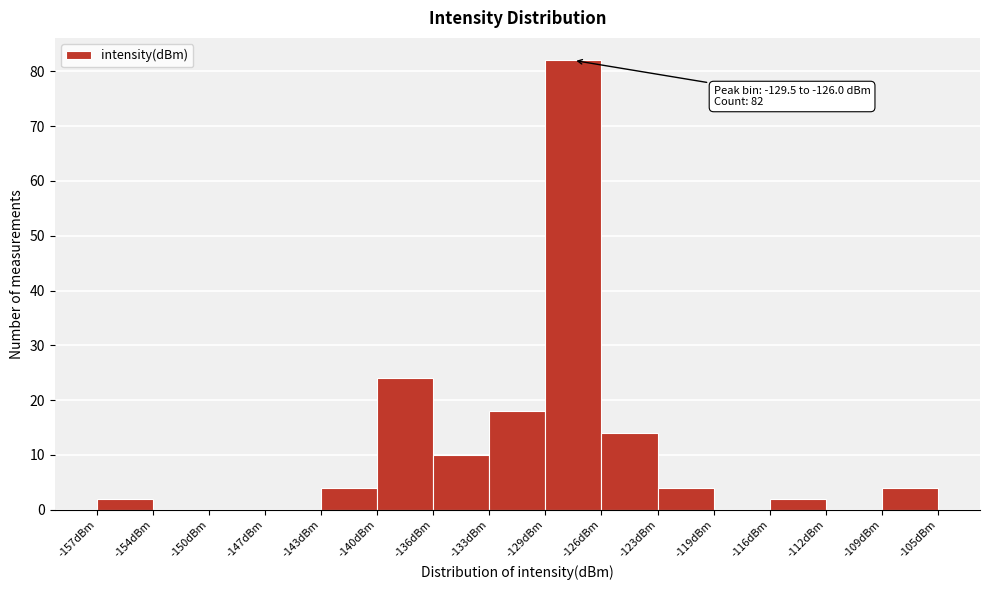

Over which range of the x-axis is the bar tallest?

-129.5 to -126.0